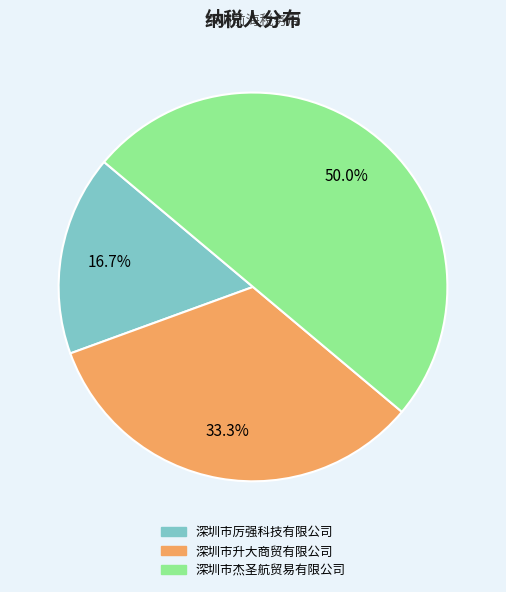

Combined, do 深圳市杰圣航贸易有限公司 and 深圳市厉强科技有限公司 account for over 50%?

Yes